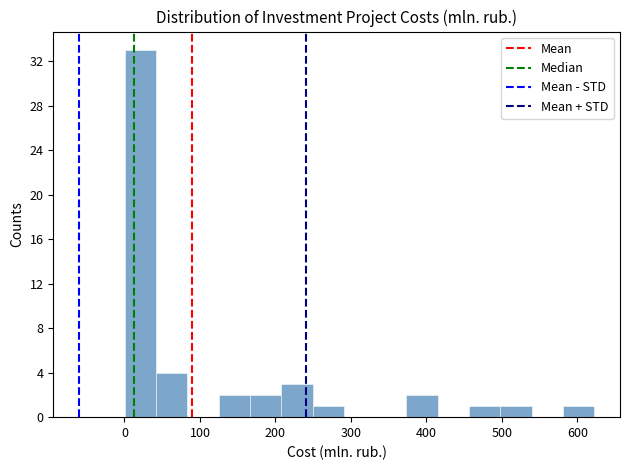

Reading left to right, transcribe this chart: for each bar, give the range it covers on the x-axis and its height. Neither the bar edges nor the heights are printed on the chart, so give them approximately, as read against the axes.

0 to 40: 33
40 to 80: 4
80 to 120: 0
120 to 170: 2
170 to 210: 2
210 to 250: 3
250 to 290: 1
290 to 330: 0
330 to 370: 0
370 to 420: 2
420 to 460: 0
460 to 500: 1
500 to 540: 1
540 to 580: 0
580 to 620: 1